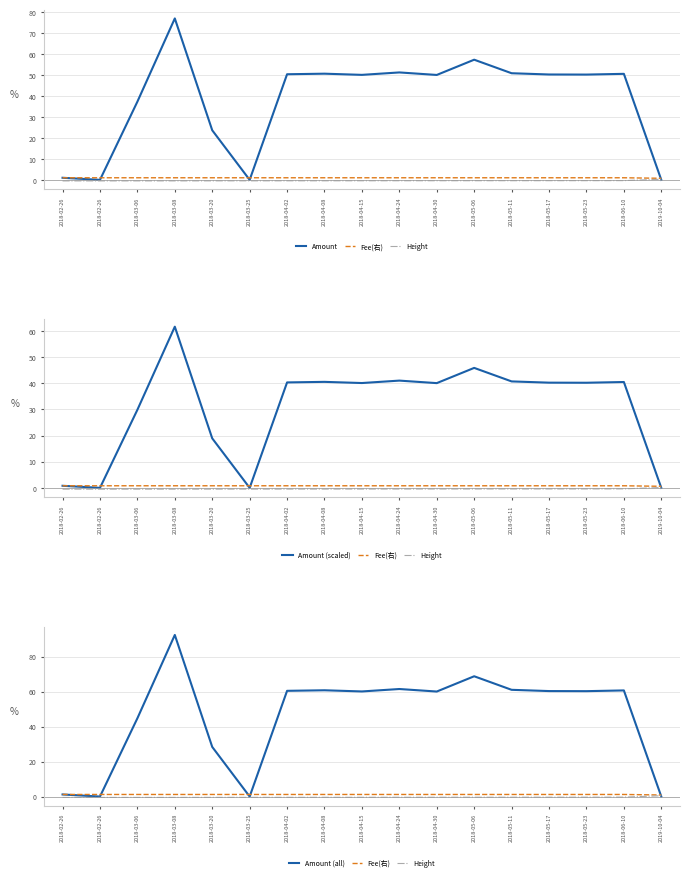

After their last crossing, which series has the higher values: Amount (all) or Fee(右)?

Fee(右)